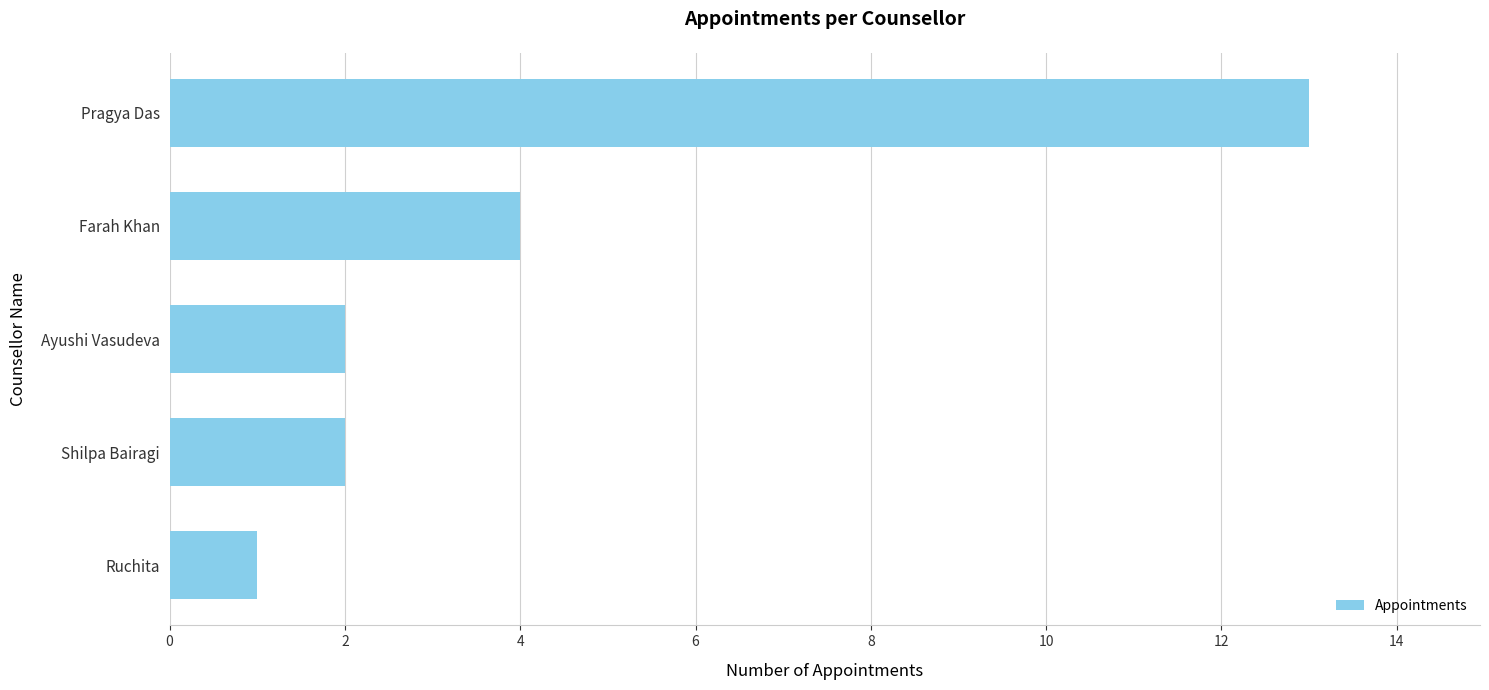

Read the value at Pragya Das.

13